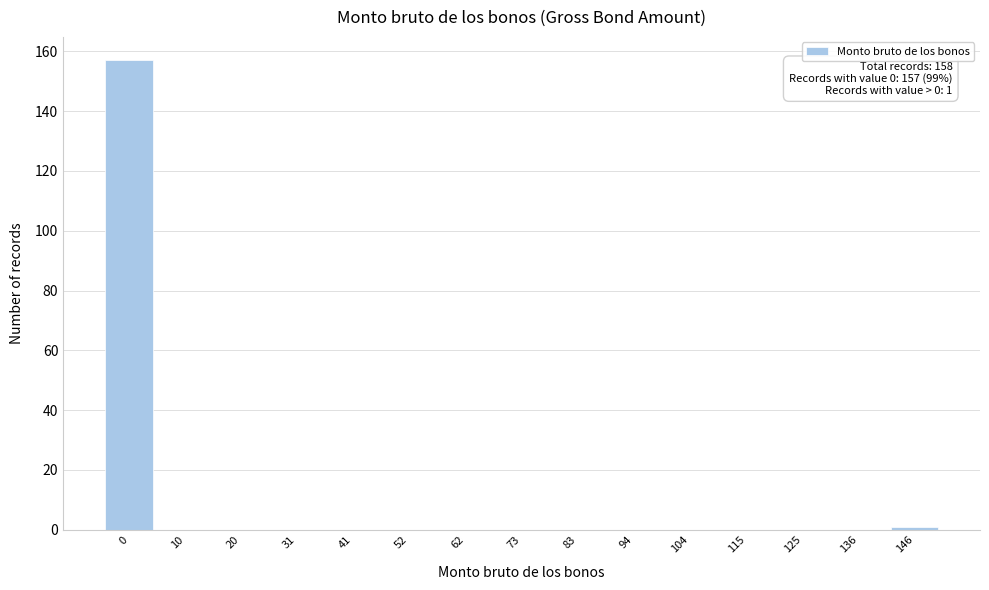

Reading left to right, what are all the values shown in this chart?

0=157	10=0	20=0	31=0	41=0	52=0	62=0	73=0	83=0	94=0	104=0	115=0	125=0	136=0	146=1